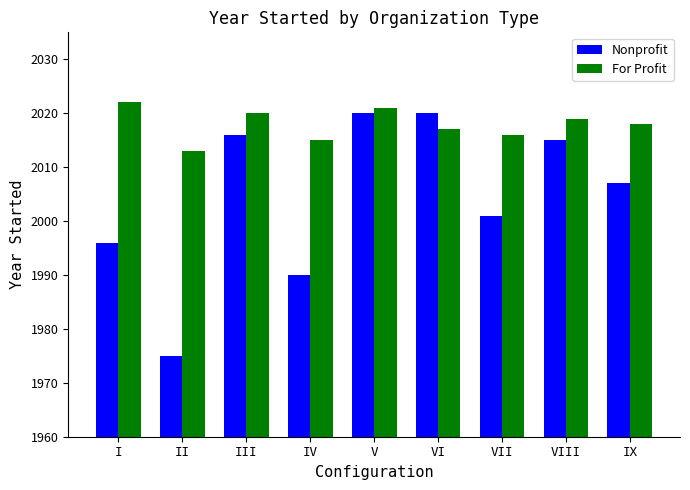

Are the bars grouped side by side (vs. stacked)?

Yes